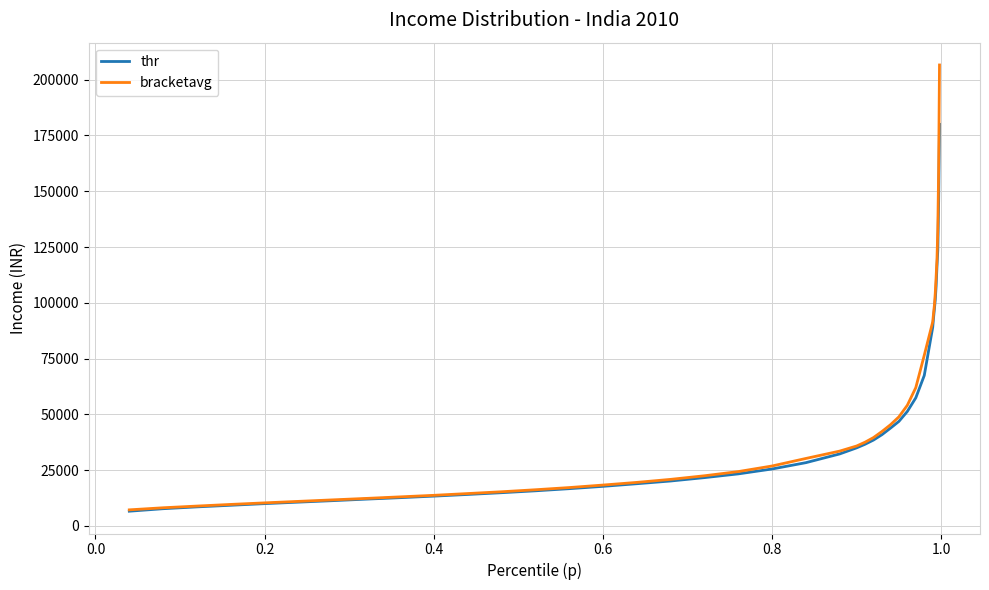

Rank the series by their maximum value, from lowest to highest.

thr, bracketavg